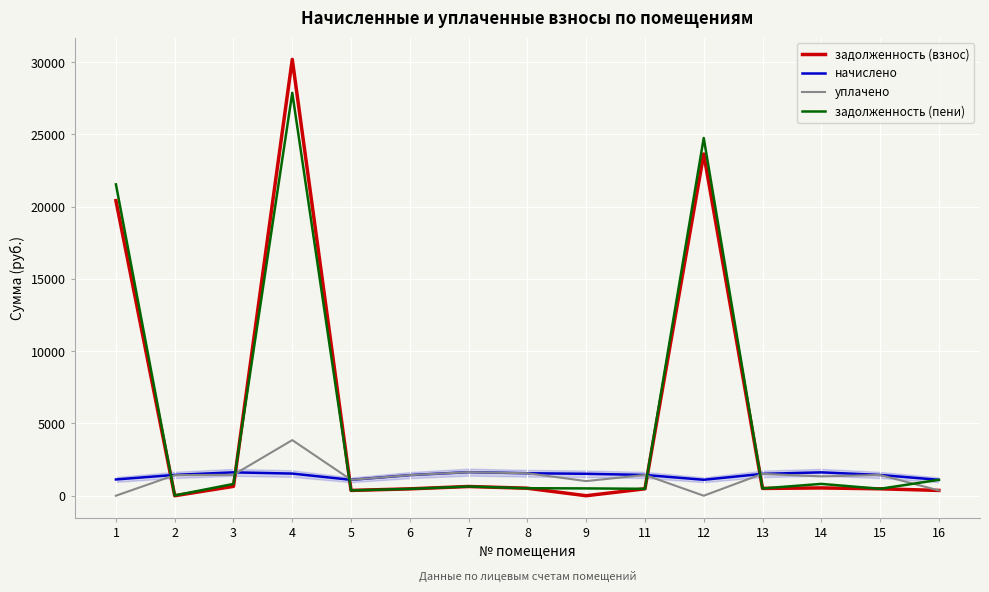

Which series has the widest spread of values?

задолженность (взнос)